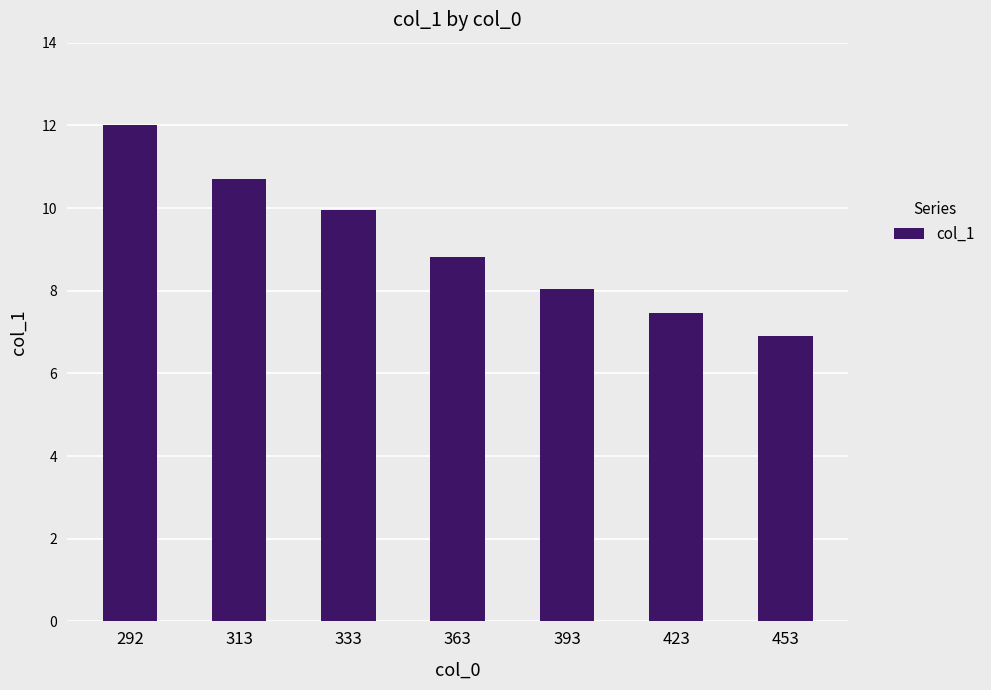

What is the change in value from 292 to 333?

-2.1